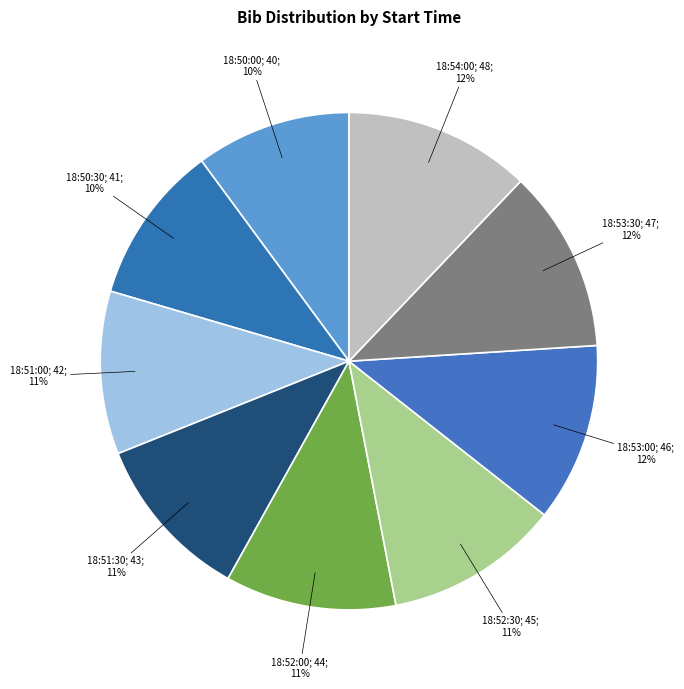

To the nearest percent, what is the difference between the largest and smallest slice percentages?

2%